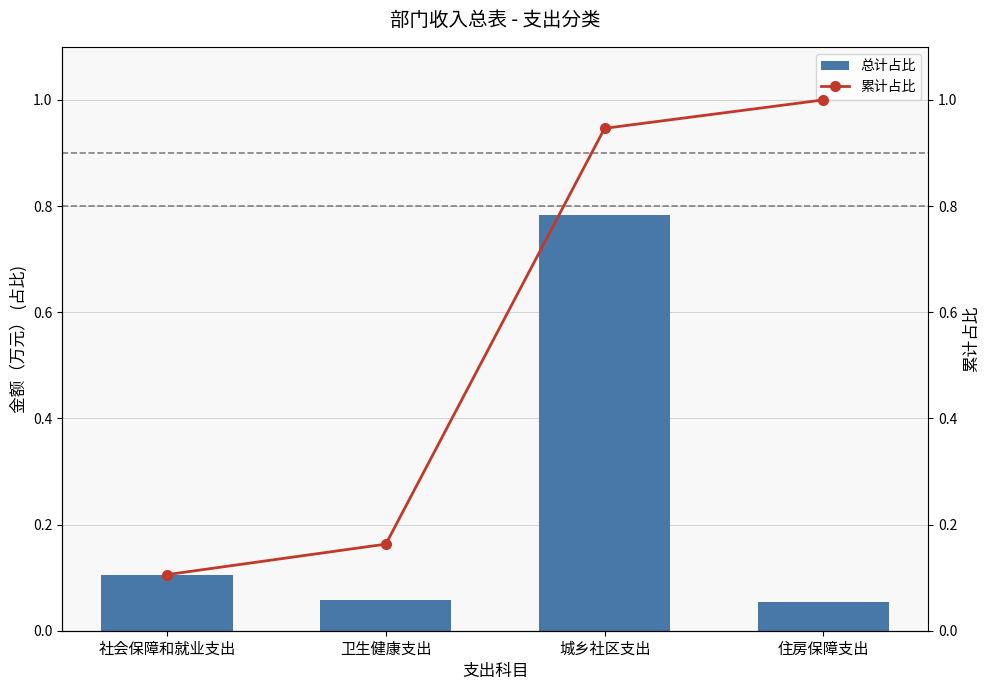

How many distinct data groups are displayed?

2